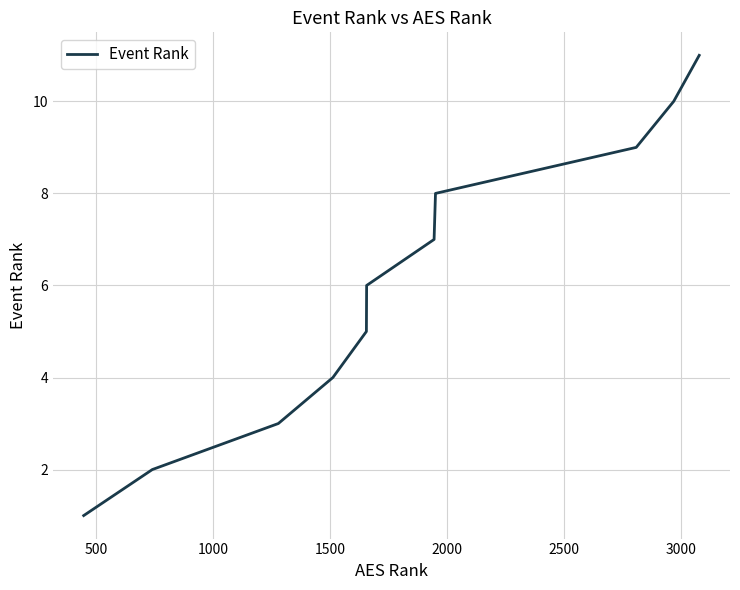

Reading right to left, extract all data points from this chart.

11	10	9	8	7	6	5	4	3	2	1